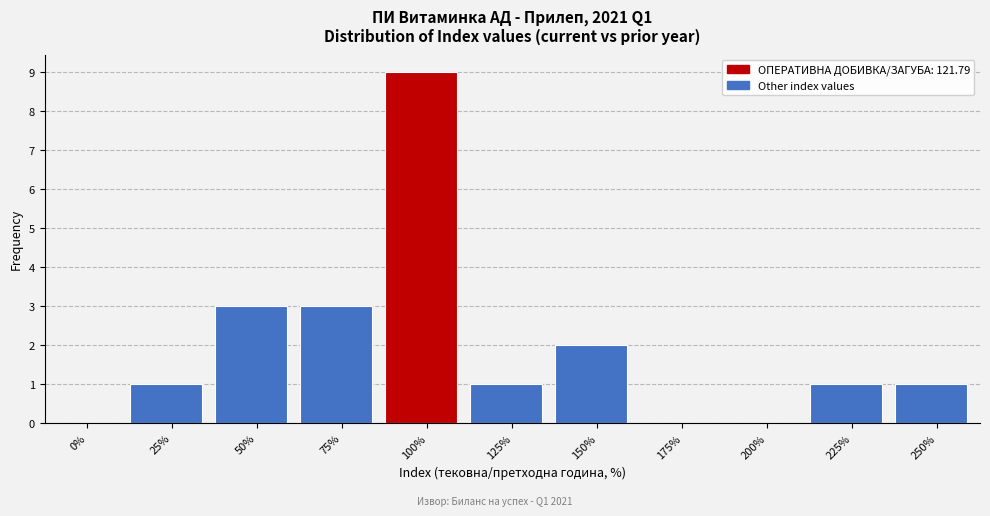

Reading left to right, what are all the values shown in this chart?

0%=0	25%=1	50%=3	75%=3	100%=9	125%=1	150%=2	175%=0	200%=0	225%=1	250%=1